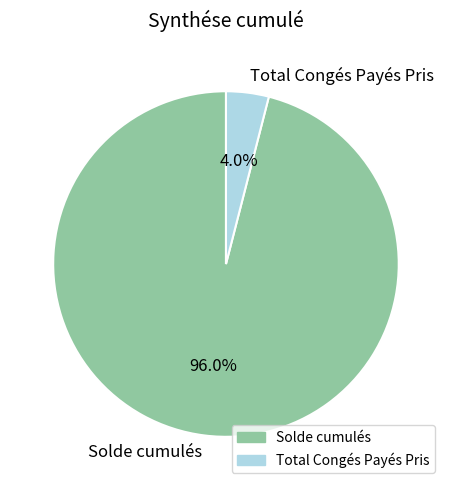

What is the ratio of the value at Solde cumulés to the value at Total Congés Payés Pris?

24.0